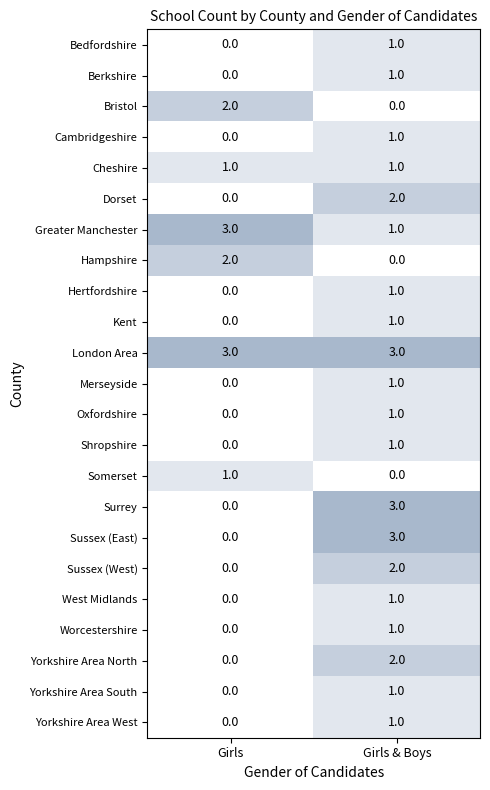

What is the total value across all series at Girls & Boys?

29